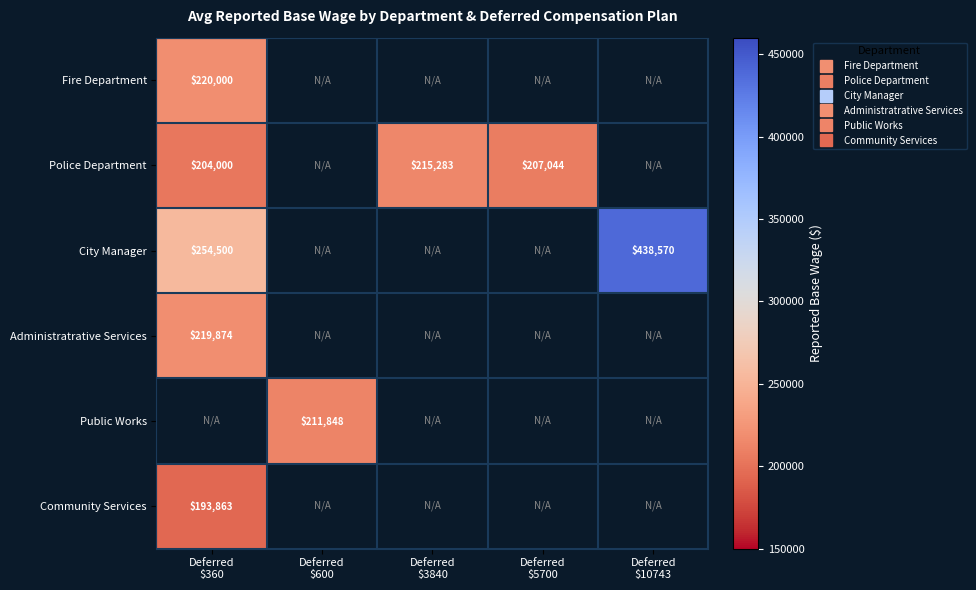

Rank the categories by Public Works value from highest to lowest.

Deferred $360, Deferred $600, Deferred $3840, Deferred $5700, Deferred $10743